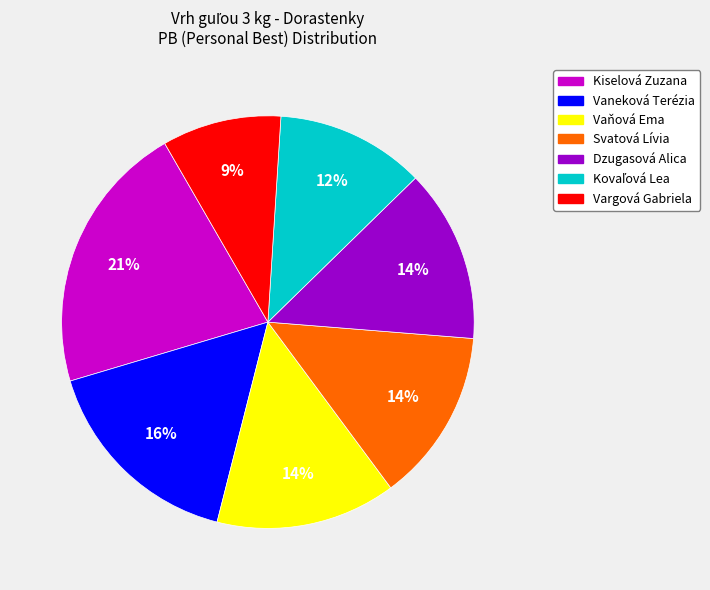

To the nearest percent, what portion does Vaňová Ema represent?

14%